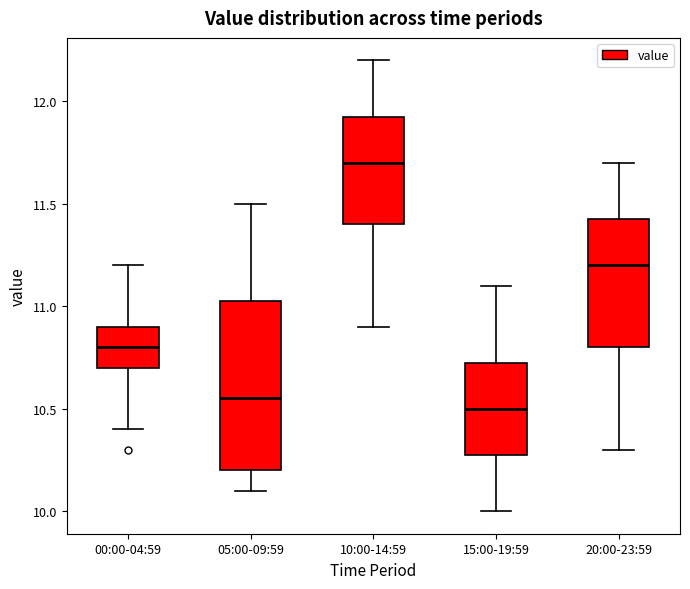

Which box is the tallest, from its lower edge to its upper edge?

05:00-09:59